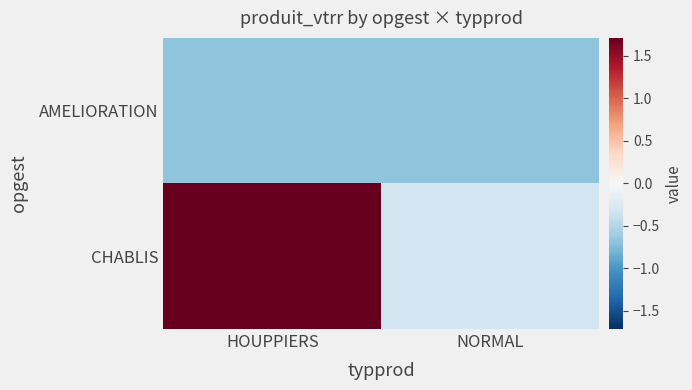

Reading left to right, extract all data points from this chart.

AMELIORATION: HOUPPIERS=-0.7	NORMAL=-0.7
CHABLIS: HOUPPIERS=1.7	NORMAL=-0.3